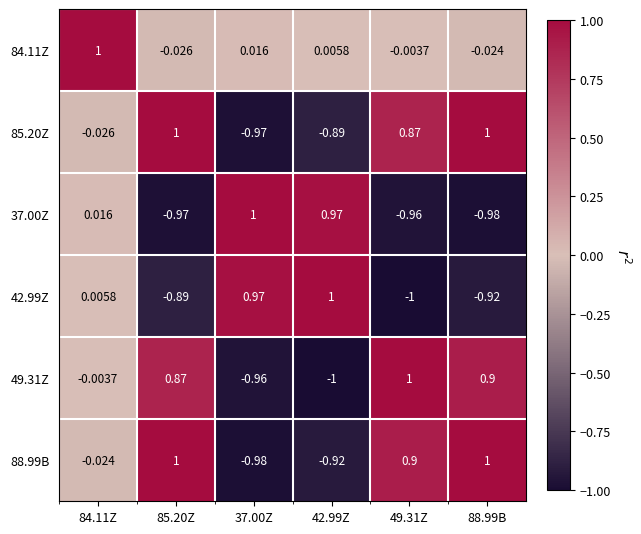

How many data points does each series have?

6